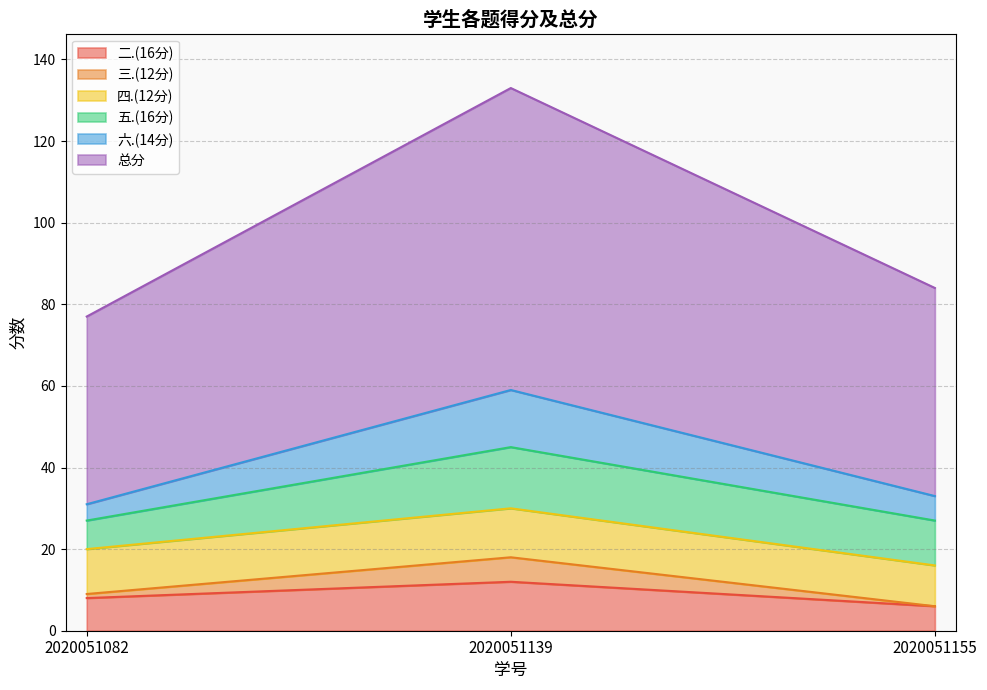

How many data points does each series have?

3